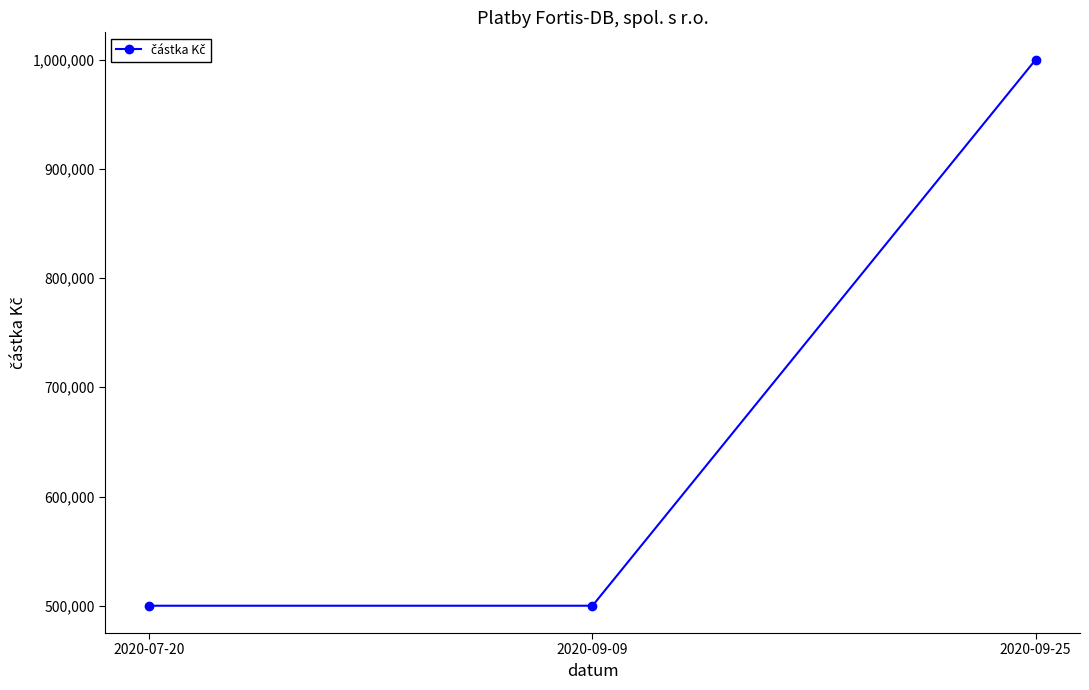

What is the maximum value shown in the chart?

1000000